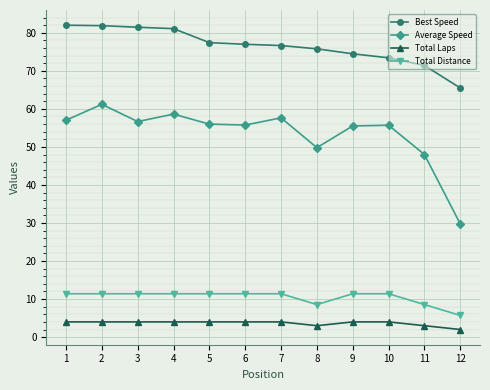

Is the value of Average Speed at 12 greater than the value of Total Laps at 9?

Yes